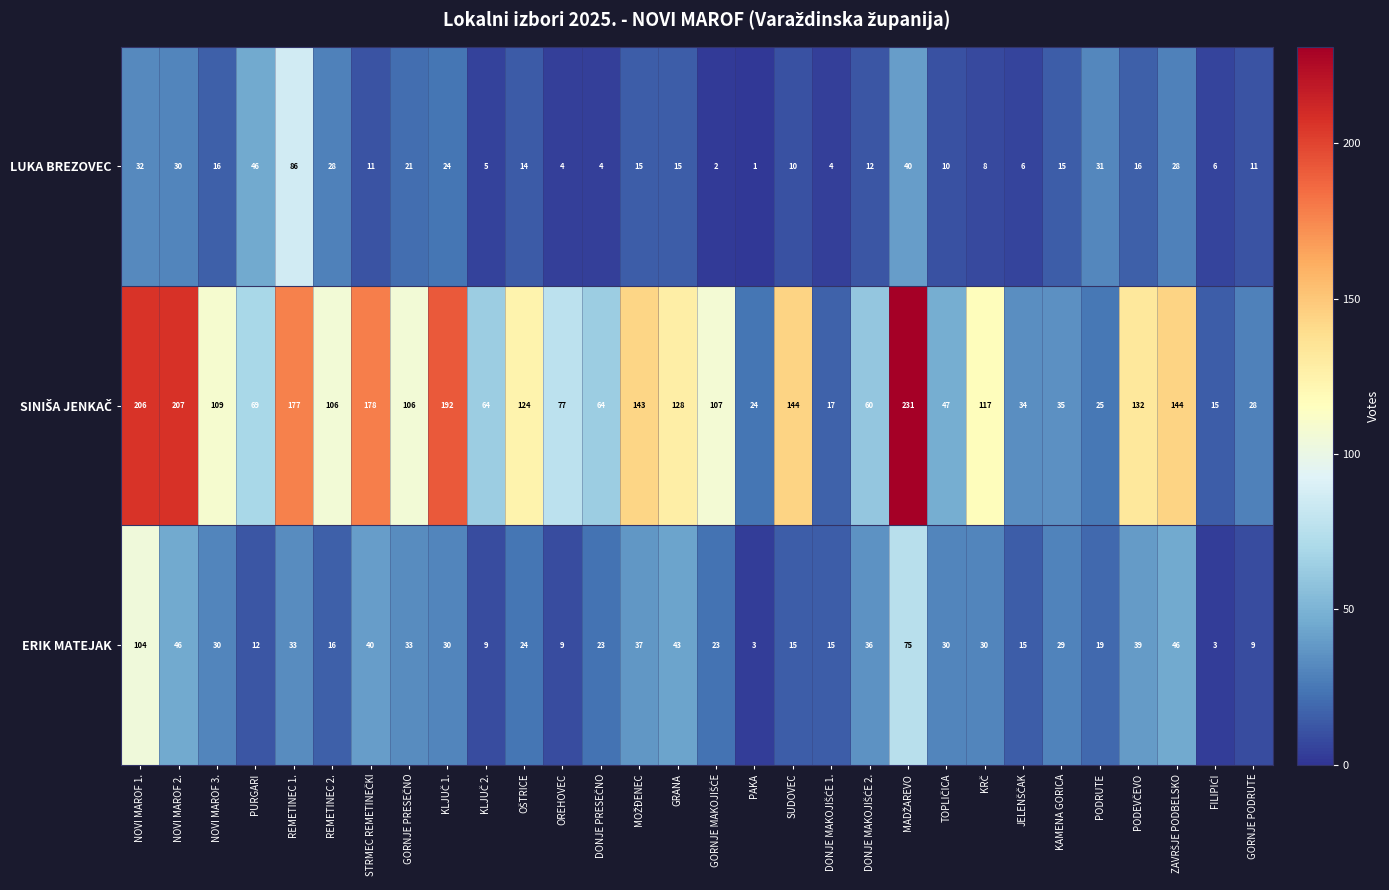

Is it true that ERIK MATEJAK equals 57 at REMETINEC 1.?

False